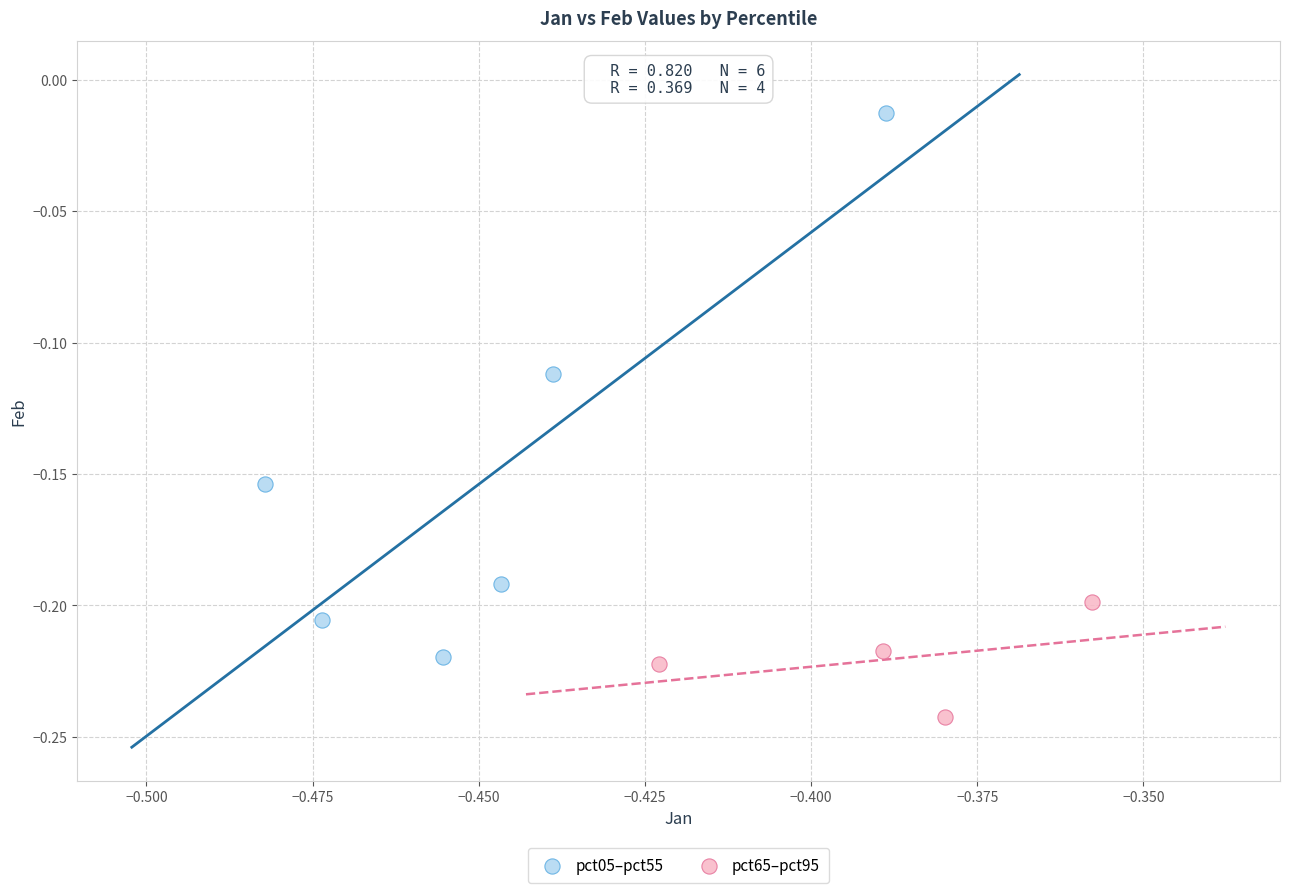

Which series has the largest Y range (max minus min)?

pct05–pct55